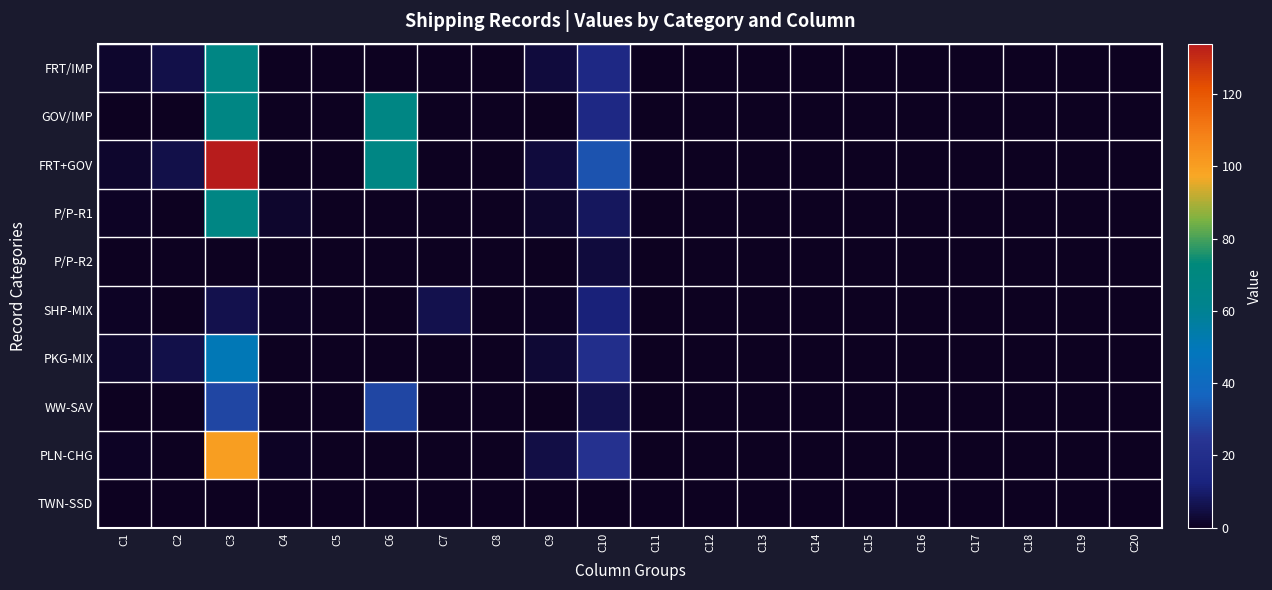

Which series changed the most between C4 and C18?

P/P-R1